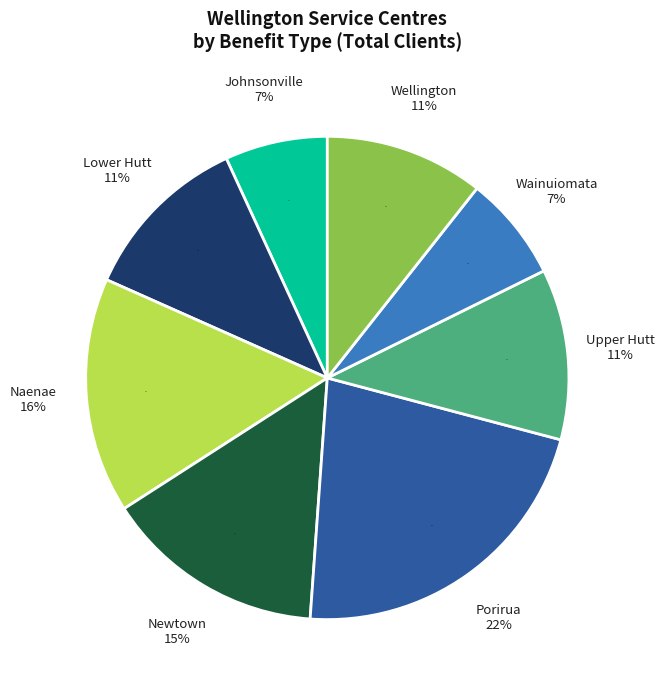

Is there any slice that represents more than half of the pie?

No